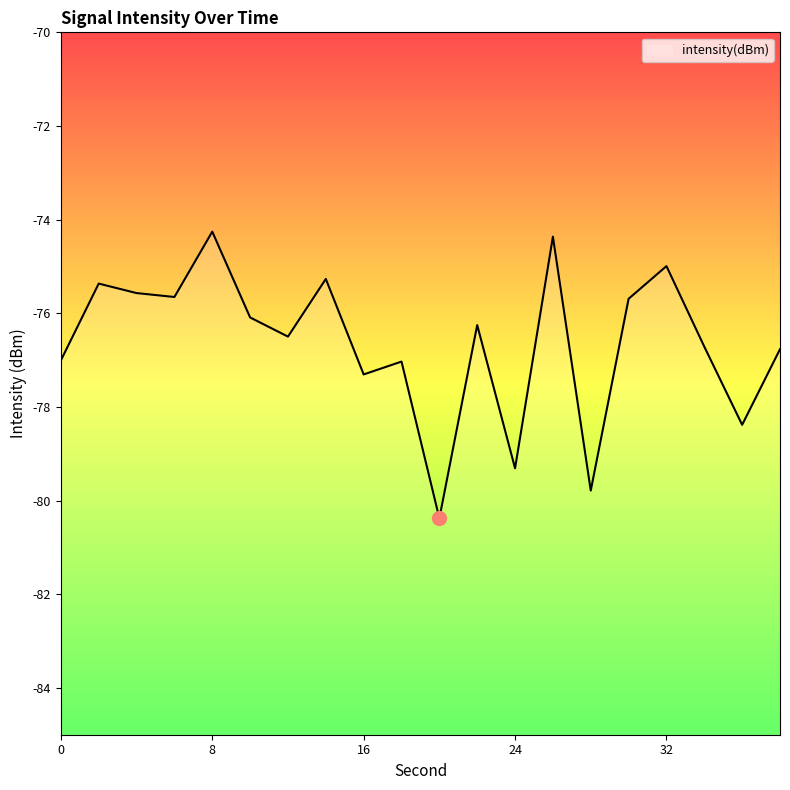

Does the chart have visible grid lines?

No